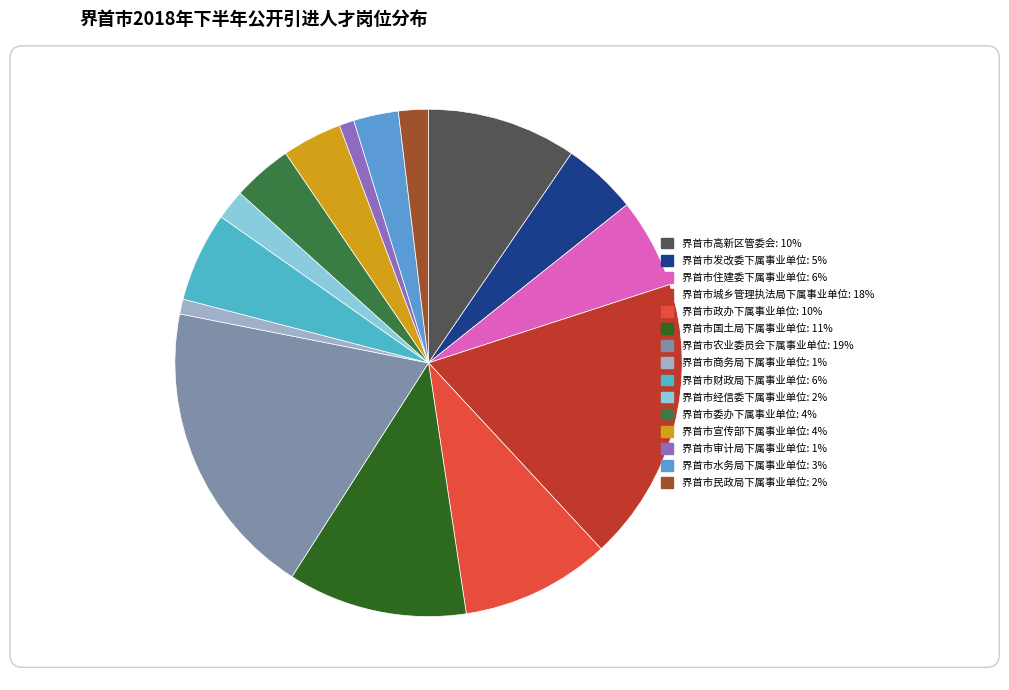

Is there a majority slice in this chart?

No